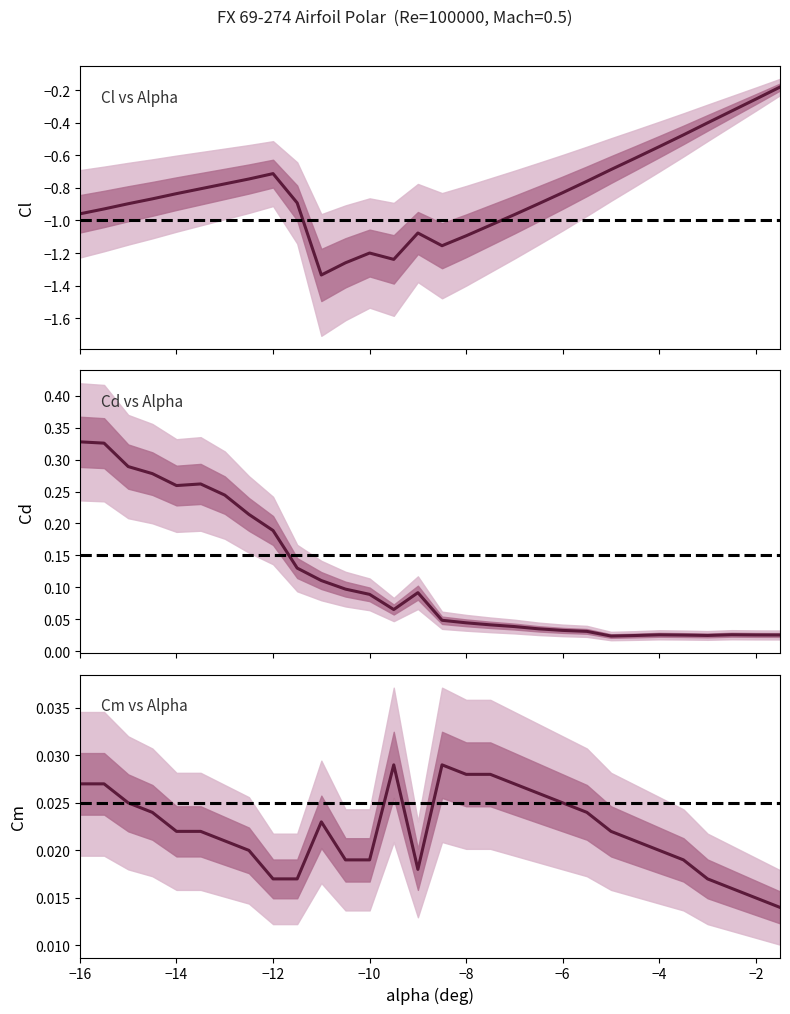

Is this an area chart (filled region under the line)?

No